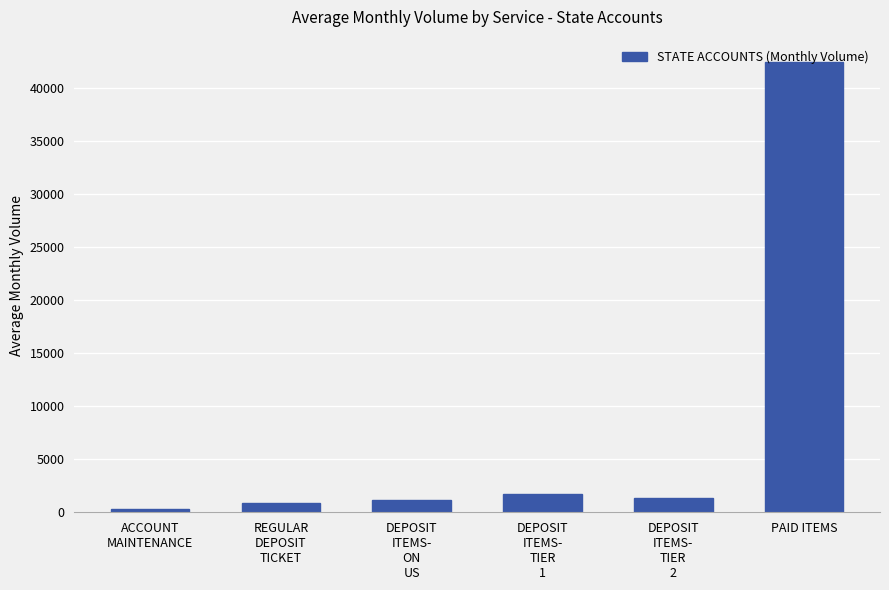

What is the difference between the maximum and minimum values?

42140